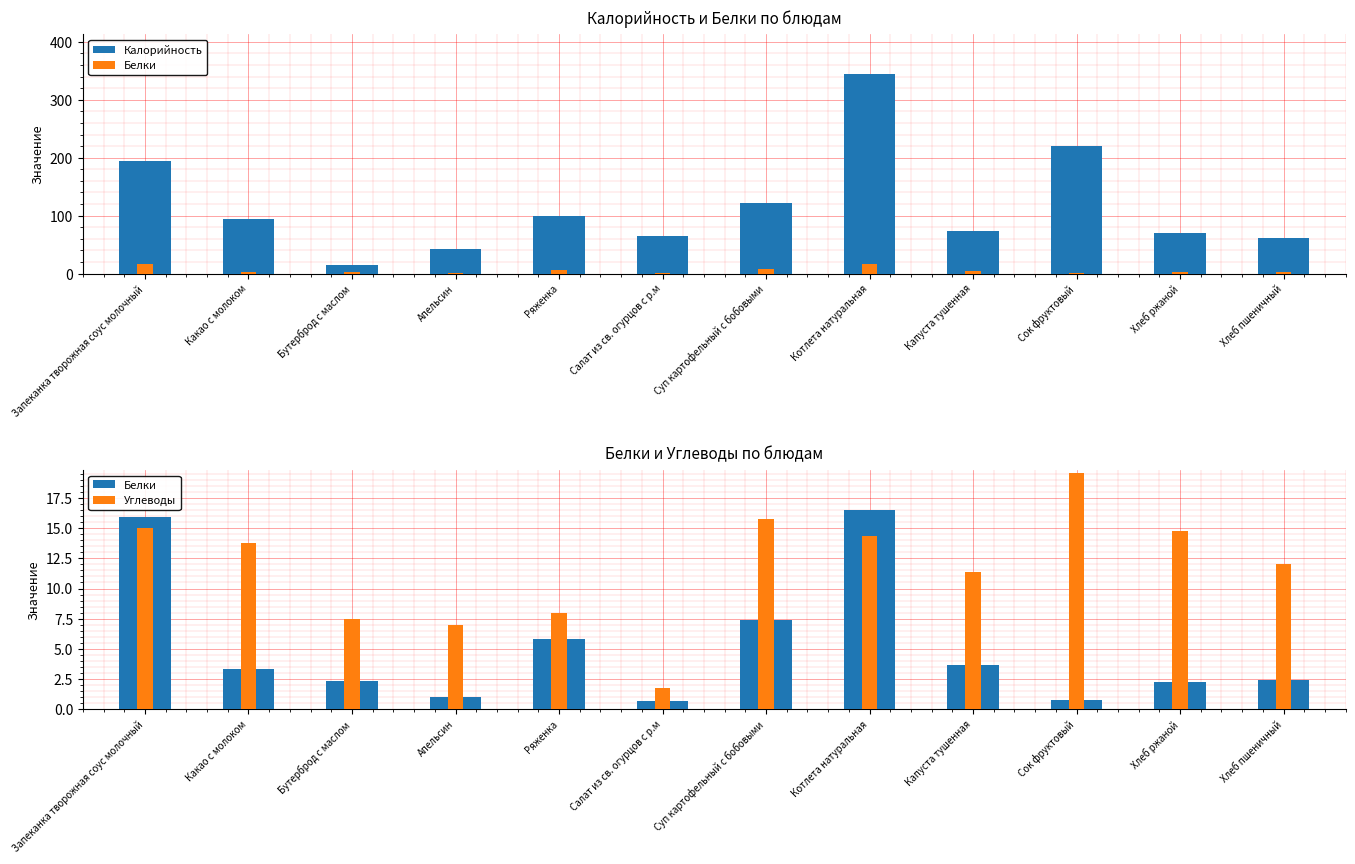

At which label is Белки closest to 8?

Суп картофельный с бобовыми